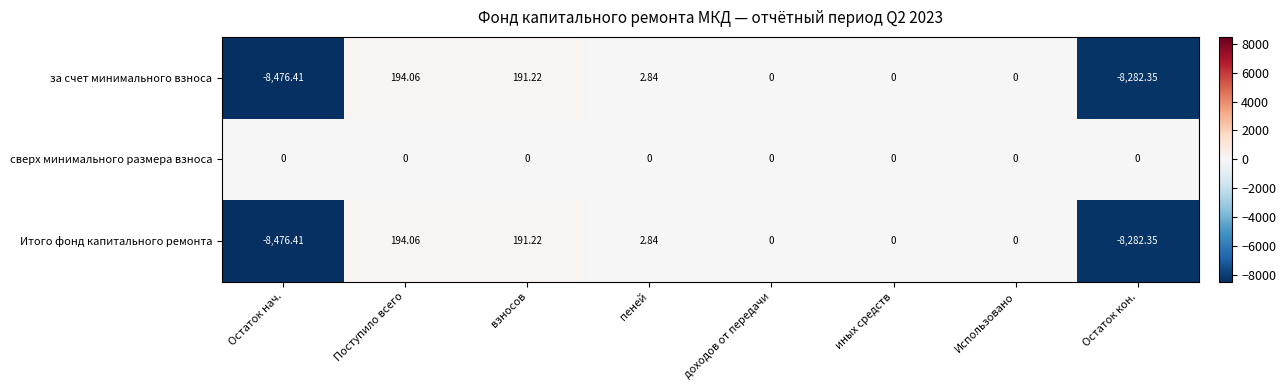

At which category is the sum across all series the highest?

Поступило всего